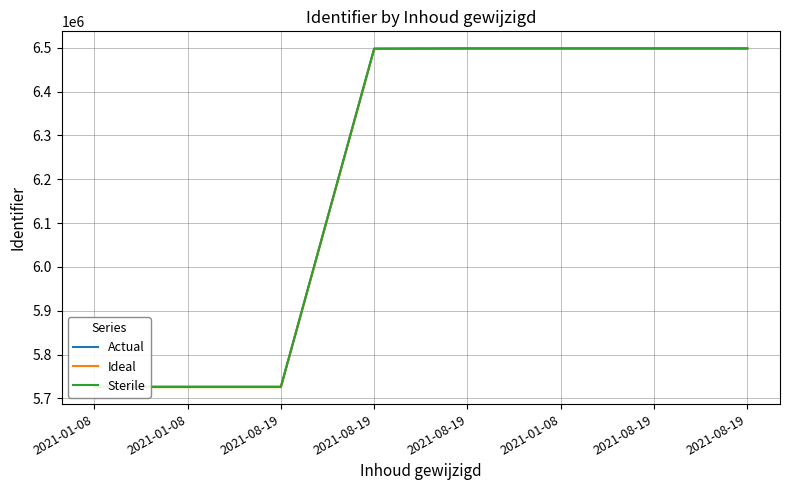

True or false: Actual and Sterile intersect in this chart.

False